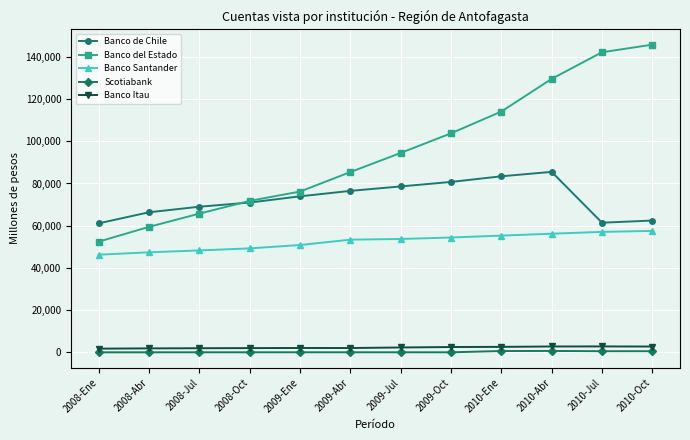

True or false: Banco del Estado has more than 0 points higher than both neighbors.

False